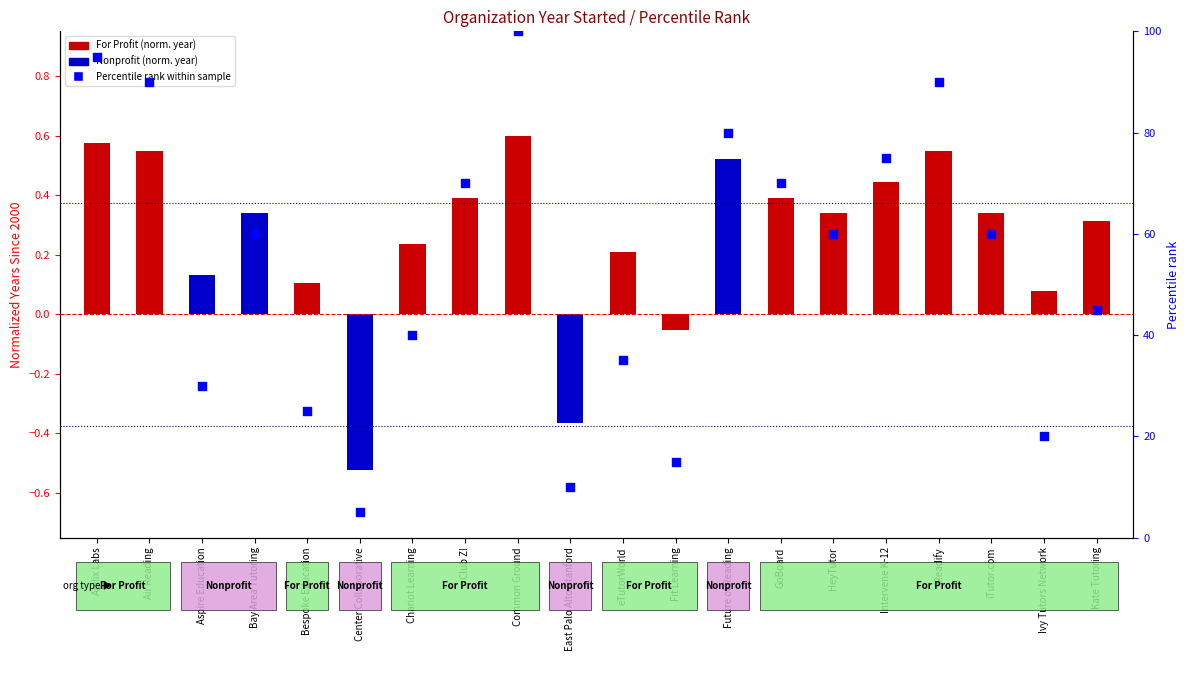

Which series contains the highest Y value?

Percentile rank